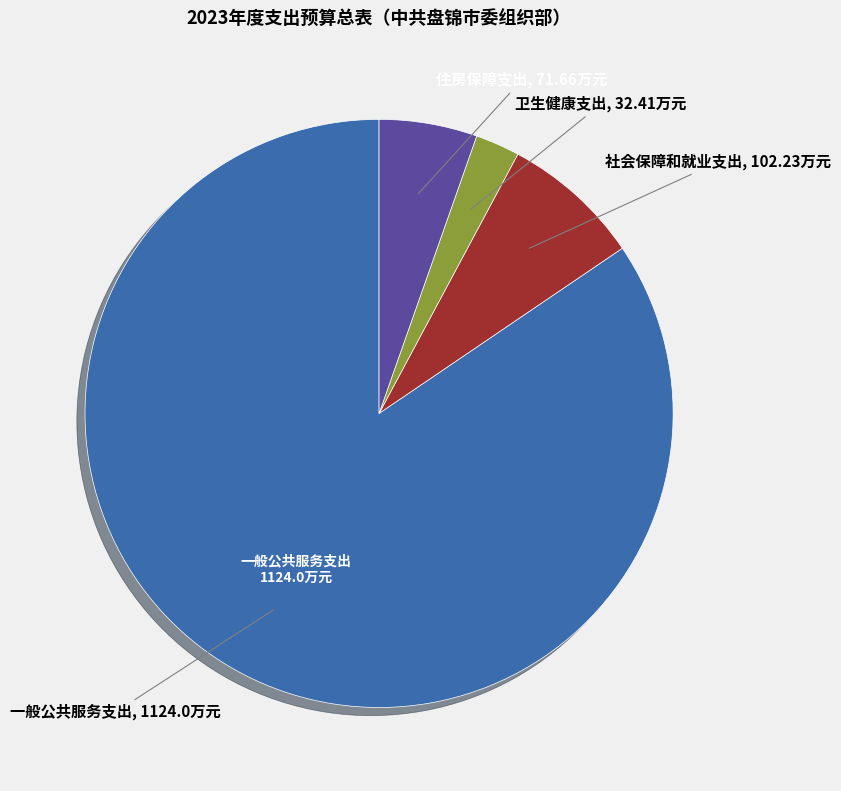

Is there a majority slice in this chart?

Yes